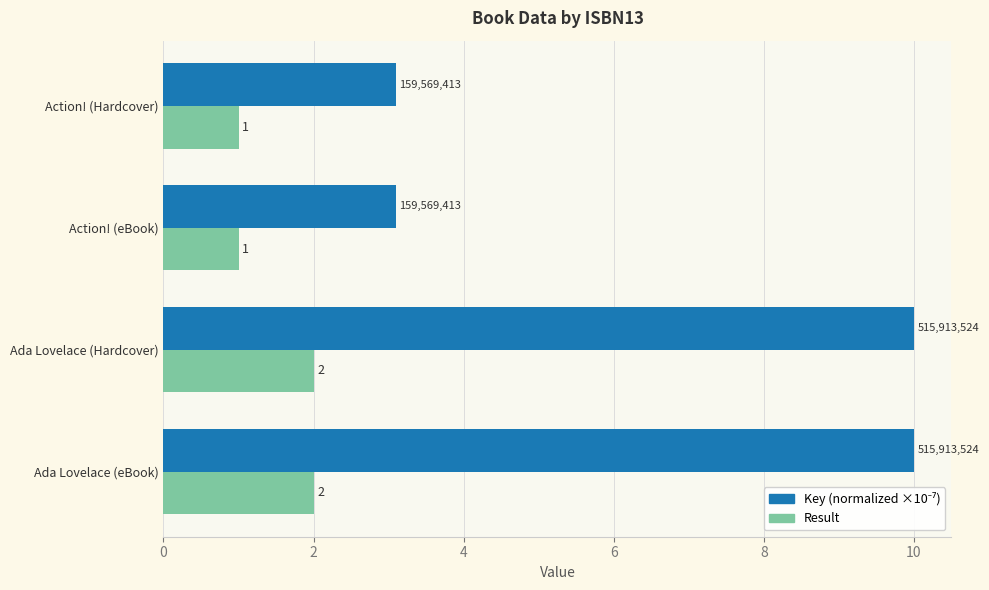

What is the minimum value shown in the chart?

1.0